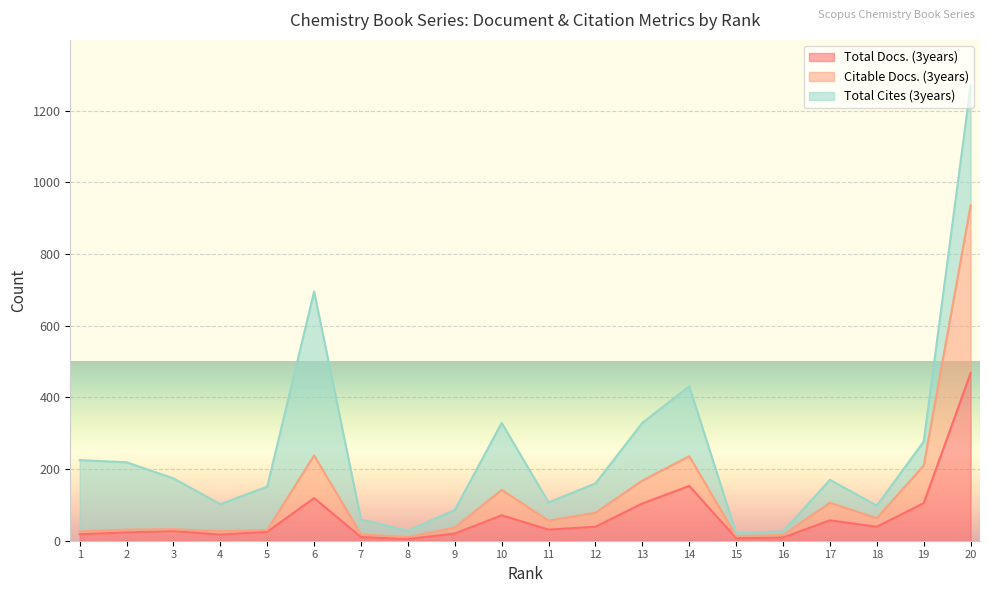

True or false: Citable Docs. (3years) and Total Docs. (3years) cross at least once.

False